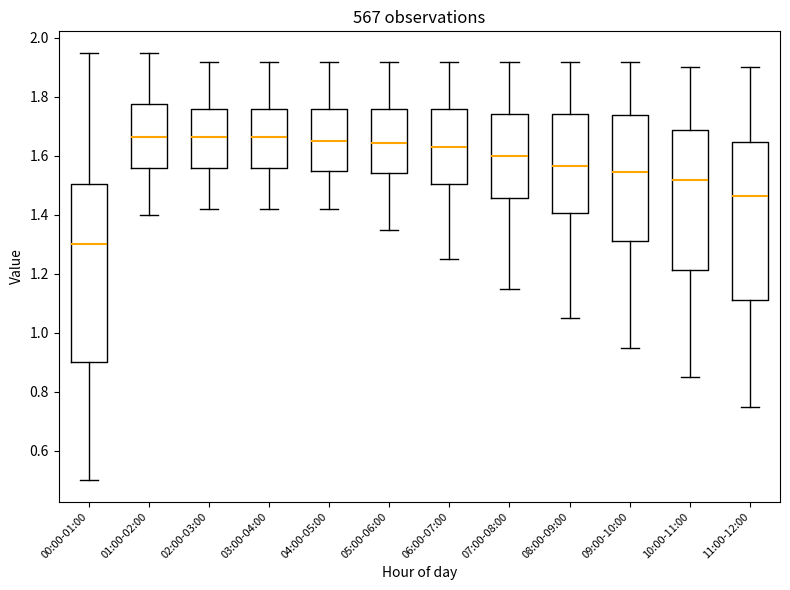

Reading left to right, transcribe this box plot: for each box, give where its median line is, the range the box spans, and where its two whiskers end, as read against the y-axis. The values are not printed on the chart, so give them approximately, as read against the axis.

00:00-01:00: median 1.30, box 0.90 to 1.50, whiskers 0.50 to 1.96
01:00-02:00: median 1.66, box 1.56 to 1.78, whiskers 1.40 to 1.96
02:00-03:00: median 1.66, box 1.56 to 1.76, whiskers 1.42 to 1.92
03:00-04:00: median 1.66, box 1.56 to 1.76, whiskers 1.42 to 1.92
04:00-05:00: median 1.66, box 1.56 to 1.76, whiskers 1.42 to 1.92
05:00-06:00: median 1.64, box 1.54 to 1.76, whiskers 1.36 to 1.92
06:00-07:00: median 1.64, box 1.50 to 1.76, whiskers 1.26 to 1.92
07:00-08:00: median 1.60, box 1.46 to 1.74, whiskers 1.16 to 1.92
08:00-09:00: median 1.56, box 1.40 to 1.74, whiskers 1.06 to 1.92
09:00-10:00: median 1.54, box 1.32 to 1.74, whiskers 0.96 to 1.92
10:00-11:00: median 1.52, box 1.22 to 1.68, whiskers 0.86 to 1.90
11:00-12:00: median 1.46, box 1.12 to 1.64, whiskers 0.76 to 1.90